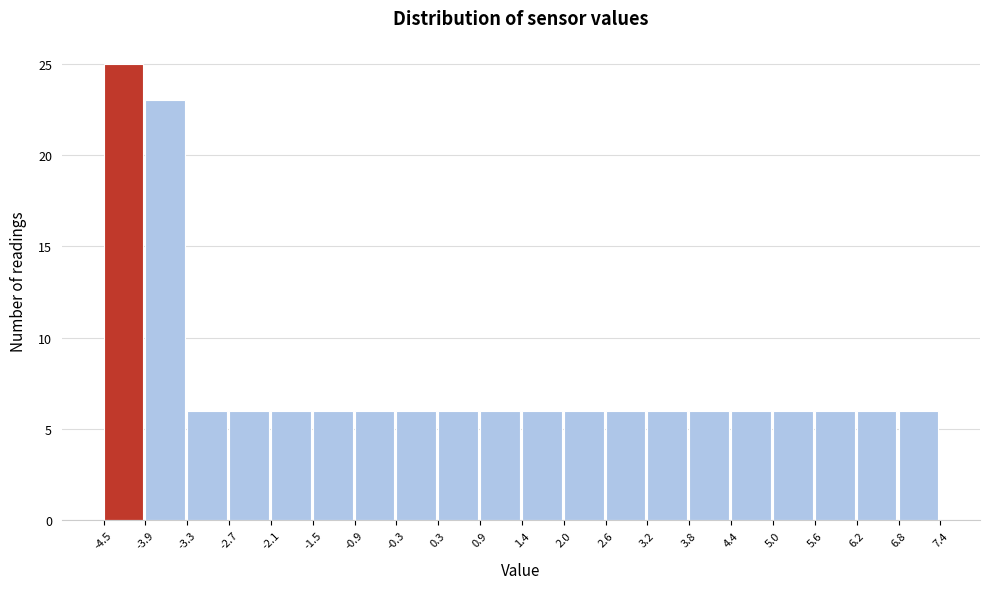

Reading left to right, transcribe this chart: for each bar, give the range it covers on the x-axis and its height. The values are not printed on the chart, so give them approximately, as read against the axis.

-4.5 to -3.9: 25
-3.9 to -3.3: 23
-3.3 to -2.7: 6
-2.7 to -2.1: 6
-2.1 to -1.5: 6
-1.5 to -0.9: 6
-0.9 to -0.3: 6
-0.3 to 0.3: 6
0.3 to 0.9: 6
0.9 to 1.4: 6
1.4 to 2.0: 6
2.0 to 2.6: 6
2.6 to 3.2: 6
3.2 to 3.8: 6
3.8 to 4.4: 6
4.4 to 5.0: 6
5.0 to 5.6: 6
5.6 to 6.2: 6
6.2 to 6.8: 6
6.8 to 7.4: 6